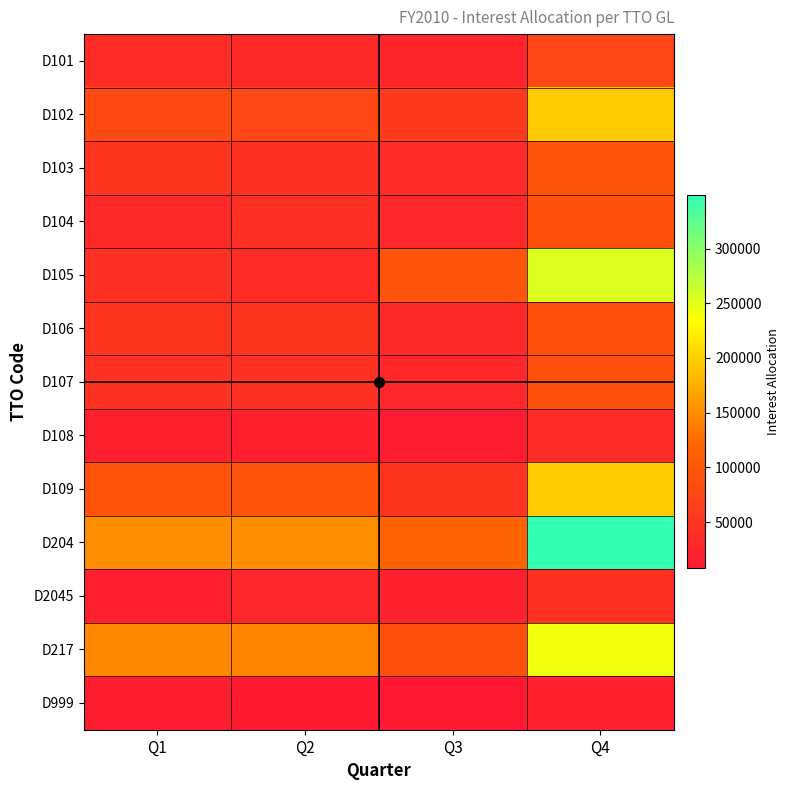

Reading right to left, list all the values displayed in this chart.

D101: Q4=74587	Q3=25350	Q2=31647	Q1=36011
D102: Q4=195527	Q3=56567	Q2=74631	Q1=79007
D103: Q4=93046	Q3=34973	Q2=46260	Q1=48516
D104: Q4=89076	Q3=30076	Q2=43101	Q1=33951
D105: Q4=254922	Q3=95019	Q2=36135	Q1=42015
D106: Q4=89263	Q3=31849	Q2=48225	Q1=47917
D107: Q4=89508	Q3=30280	Q2=43934	Q1=43991
D108: Q4=35157	Q3=12532	Q2=20235	Q1=19248
D109: Q4=196861	Q3=48541	Q2=93222	Q1=93586
D204: Q4=348602	Q3=116088	Q2=150247	Q1=150500
D2045: Q4=45107	Q3=20285	Q2=27889	Q1=17874
D217: Q4=243379	Q3=89953	Q2=144535	Q1=147218
D999: Q4=19874	Q3=7638	Q2=9221	Q1=13491